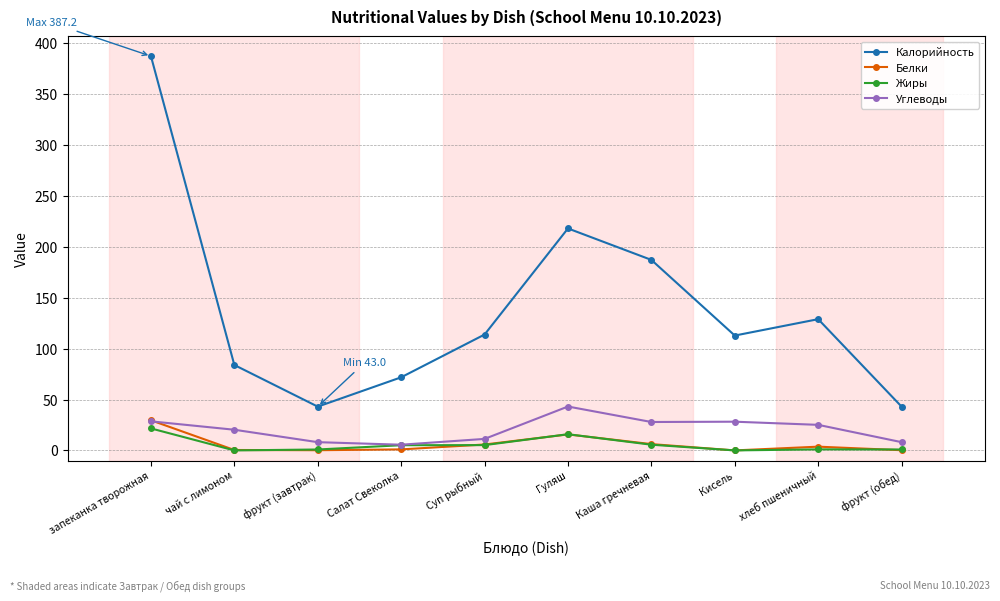

The value of Белки at фрукт (завтрак) is 0.2. True or false?

True